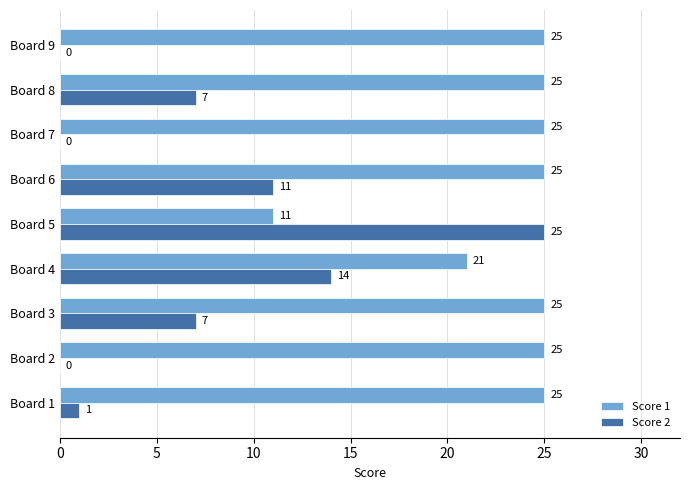

How many positive values does the Score 2 series have?

6